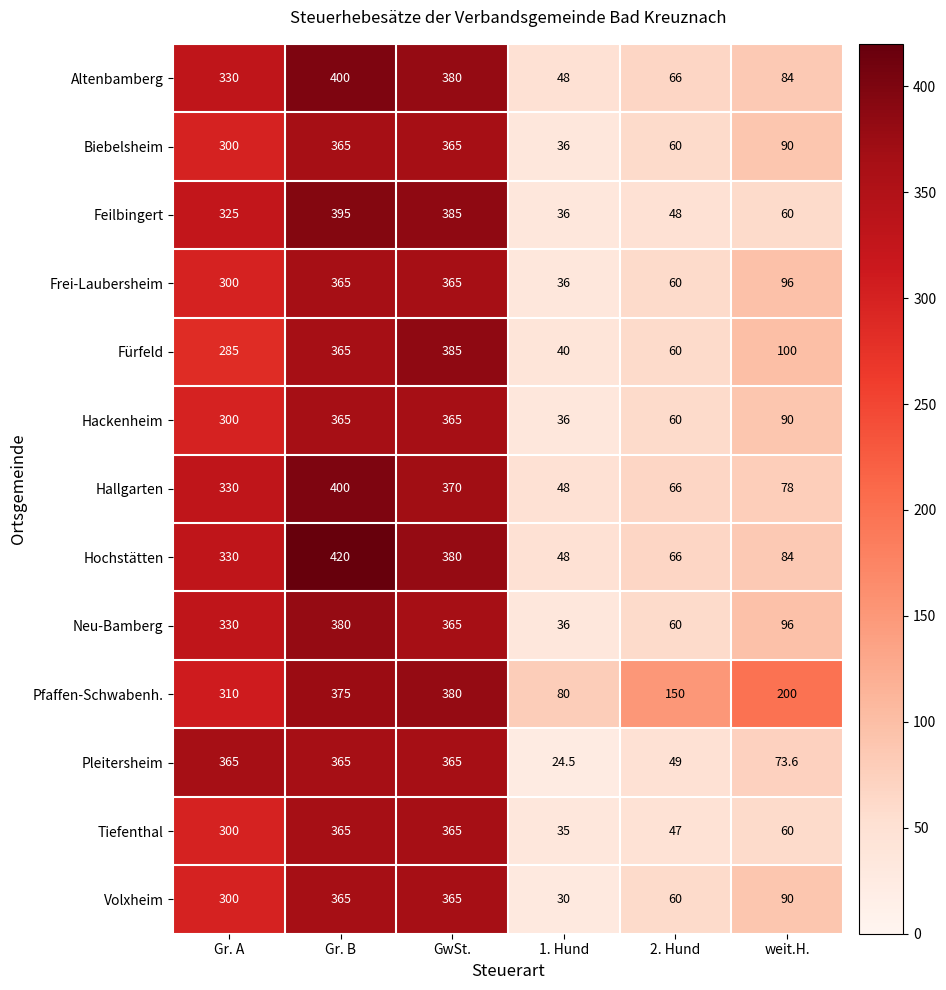

Which label corresponds to the largest value in the chart?

Gr. B